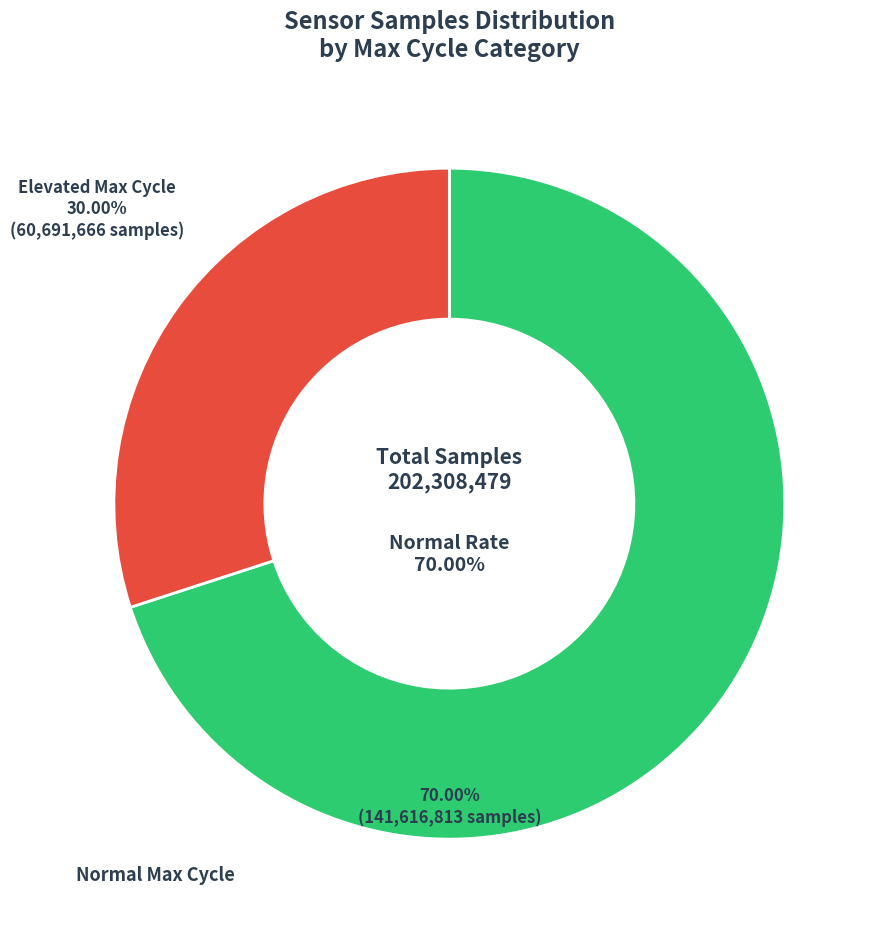

Does any single category account for the majority?

Yes